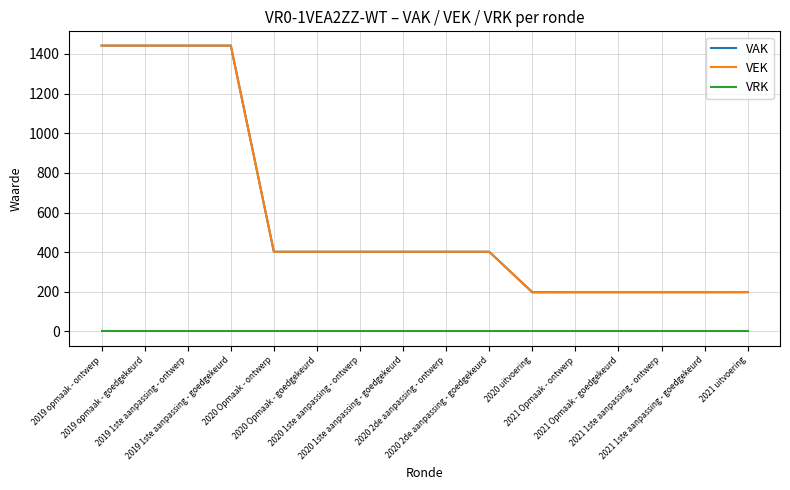

What is the lowest value of the VAK series?

198